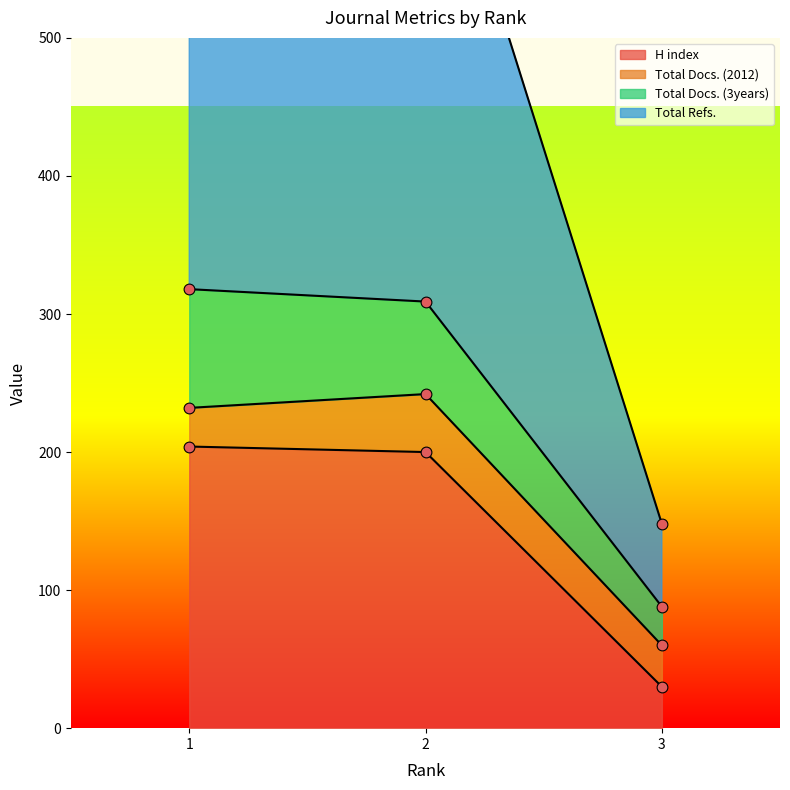

At which category is the sum across all series the highest?

2